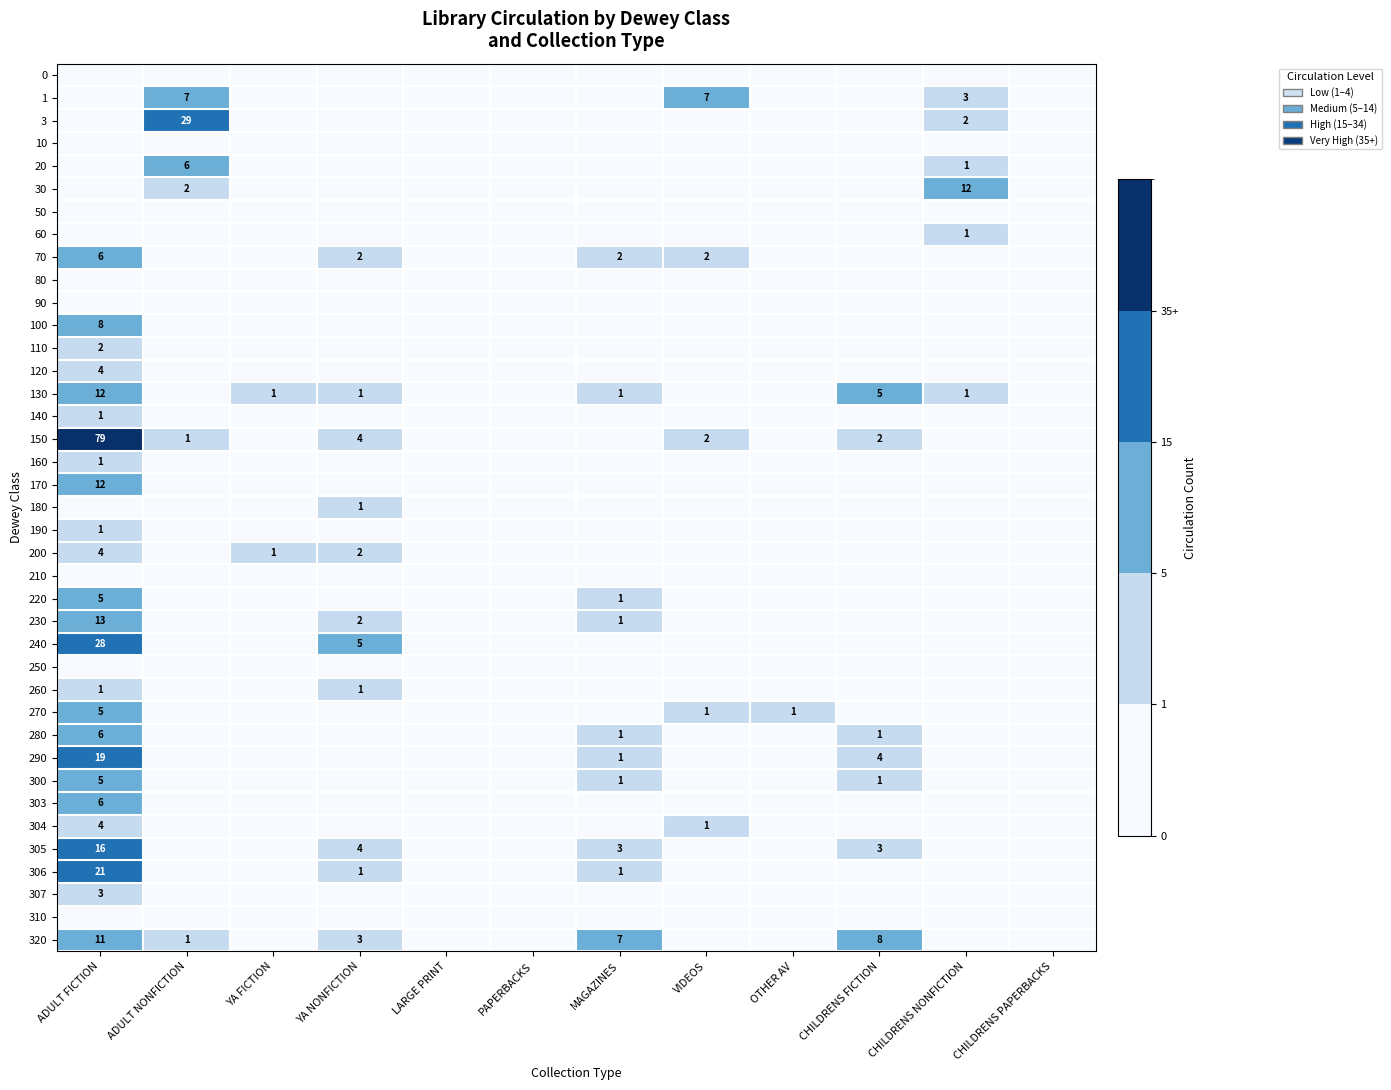

True or false: 306 has a value of 1 at YA NONFICTION.

True